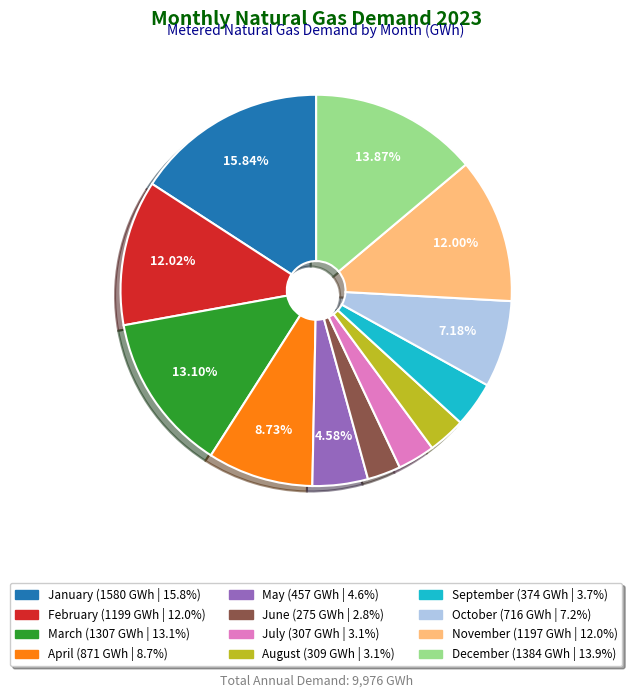

Is May the majority of the pie?

No